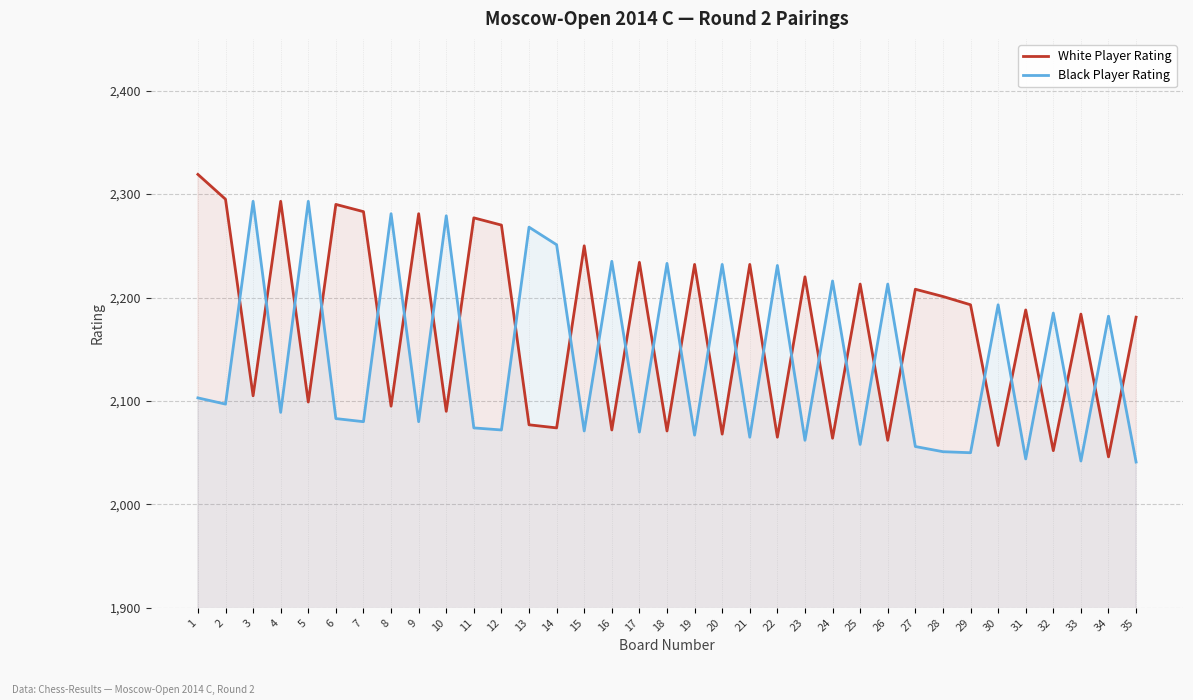

True or false: Black Player Rating and White Player Rating intersect in this chart.

True